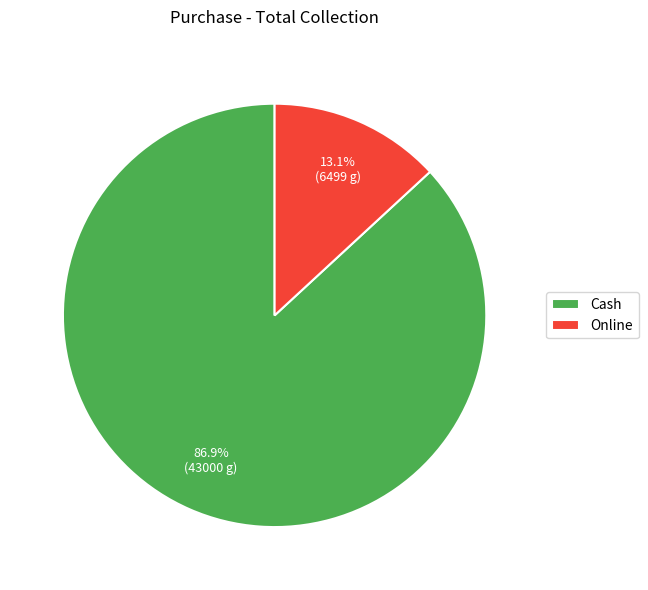

To the nearest percent, what is the difference between the Online and Cash slice percentages?

74%